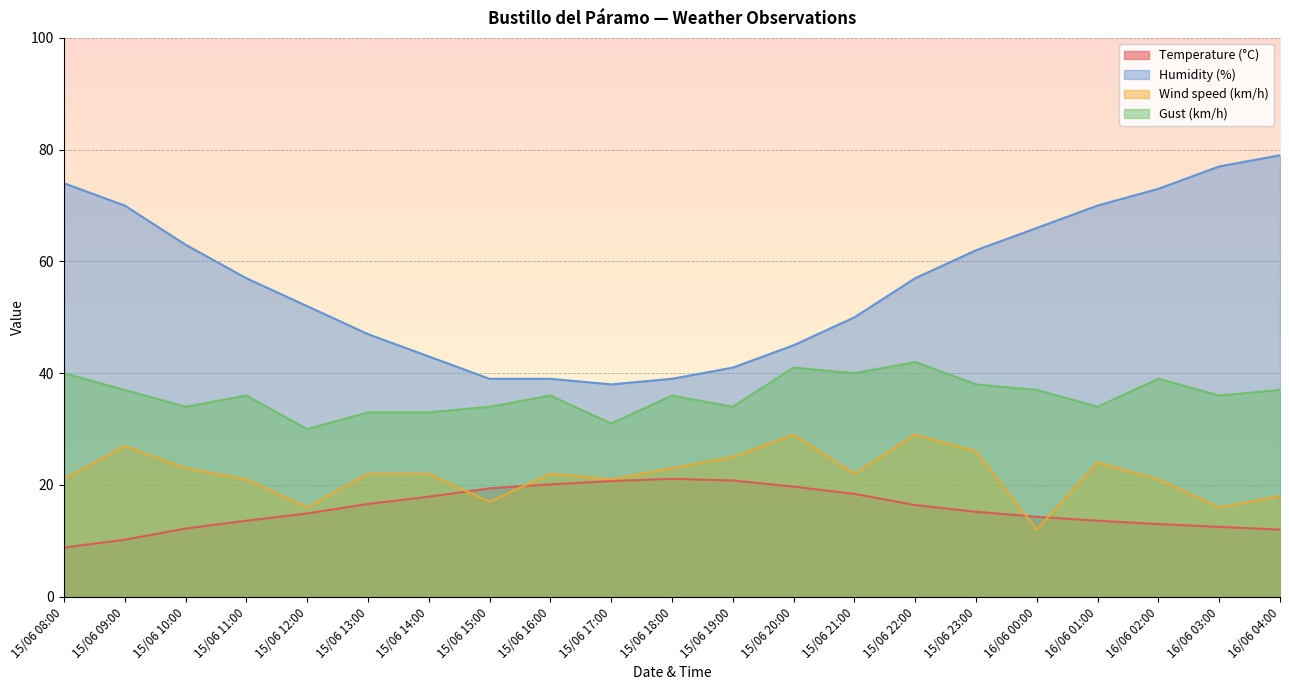

In Humidity (%), how many points are lower than both neighbors (excluding endpoints)?

1